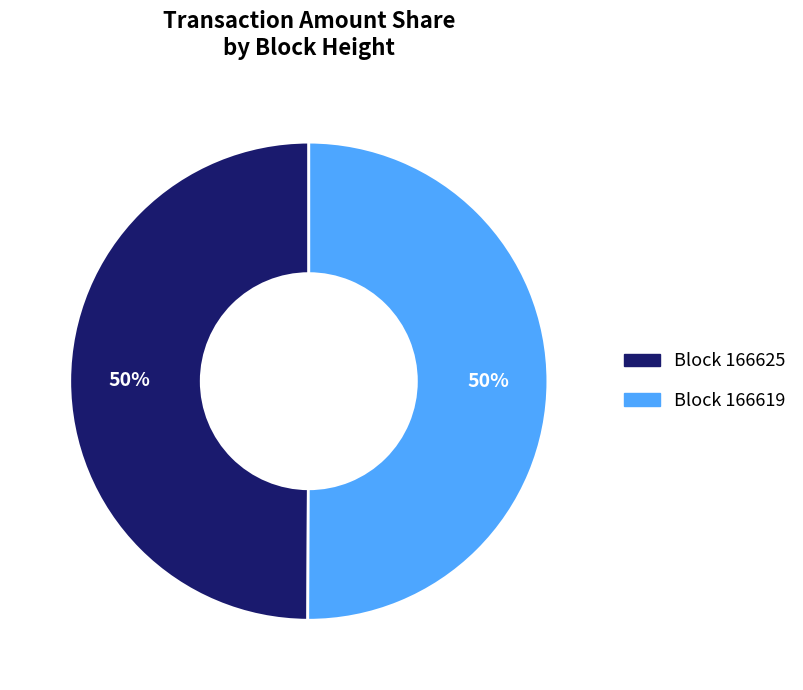

How many segments does this pie chart have?

2